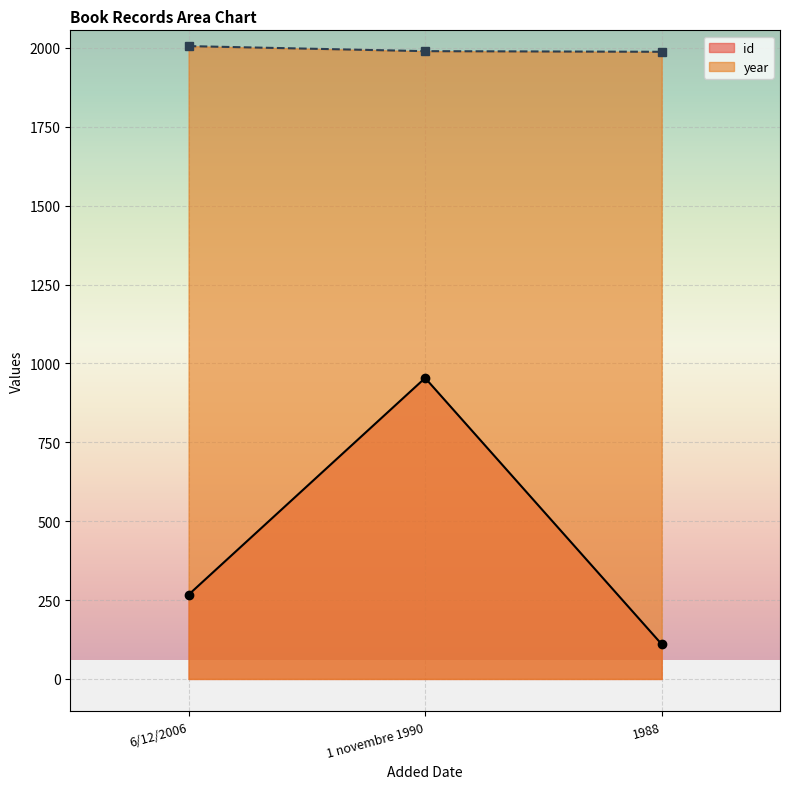

How many lines are shown in the chart?

2